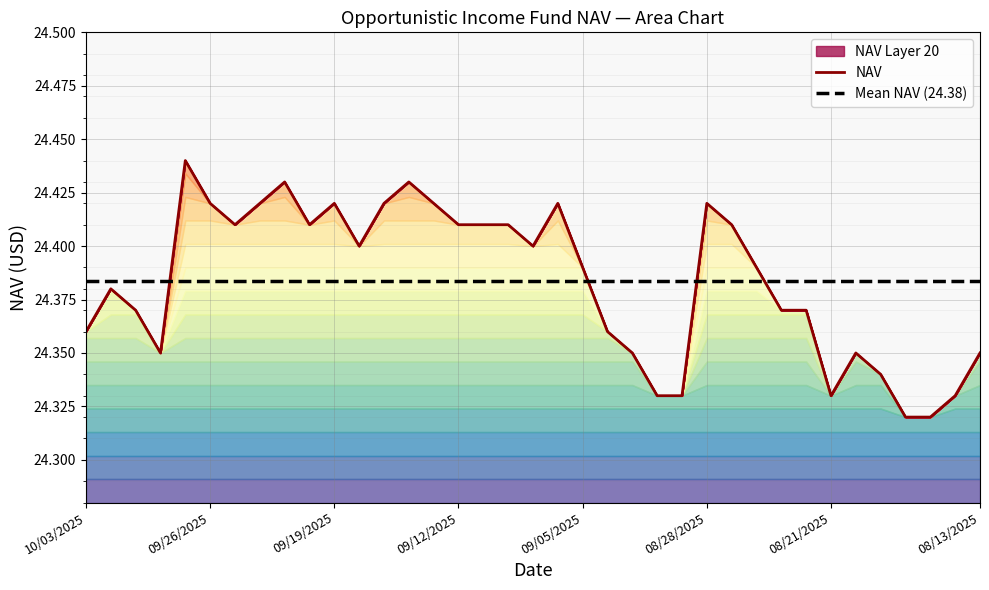

True or false: Mean NAV (24.38) and NAV cross at least once.

True